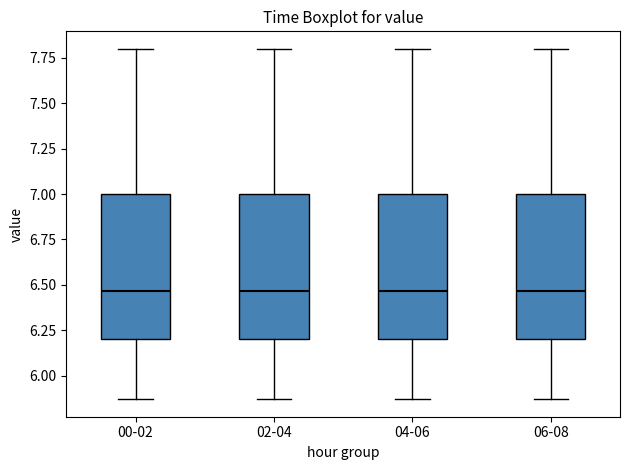

Reading left to right, read every box against the y-axis: the position of its median line, the range the box covers, and the ends of its whiskers. The values are not printed on the chart, so give them approximately, as read against the axis.

00-02: median 6.45, box 6.20 to 7.00, whiskers 5.85 to 7.80
02-04: median 6.45, box 6.20 to 7.00, whiskers 5.85 to 7.80
04-06: median 6.45, box 6.20 to 7.00, whiskers 5.85 to 7.80
06-08: median 6.45, box 6.20 to 7.00, whiskers 5.85 to 7.80